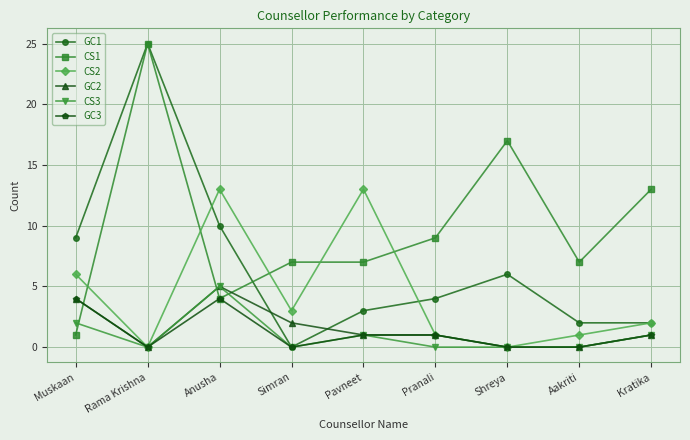

Where is GC2 nearest to the value 2?

Simran